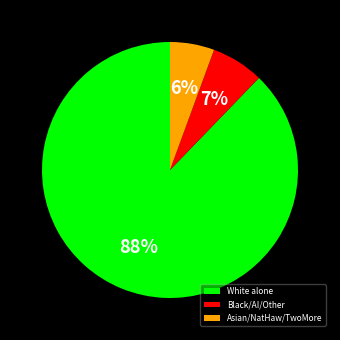

Combined, do White alone and Asian/NatHaw/TwoMore account for over 50%?

Yes